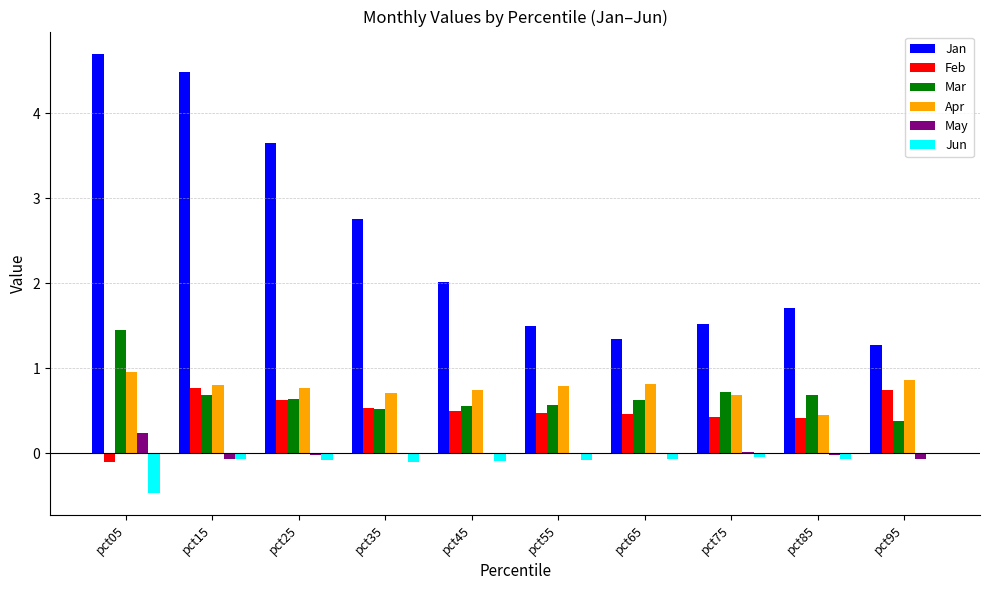

Is the value of Apr at pct55 greater than the value of Jun at pct75?

Yes